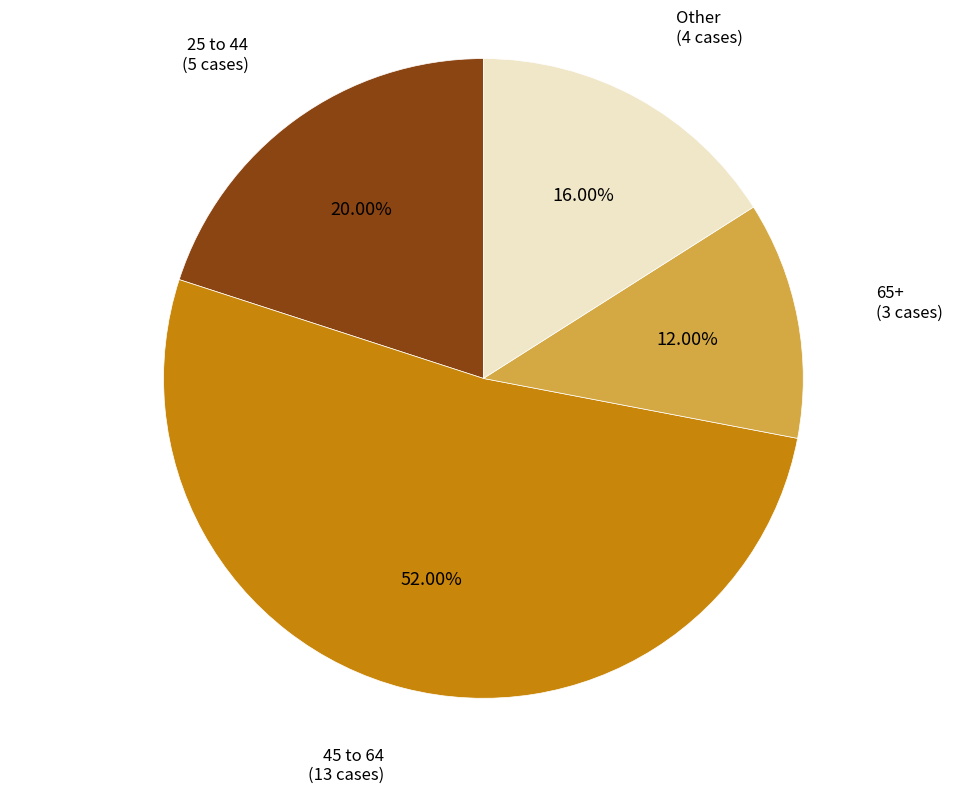

Is there a majority slice in this chart?

Yes